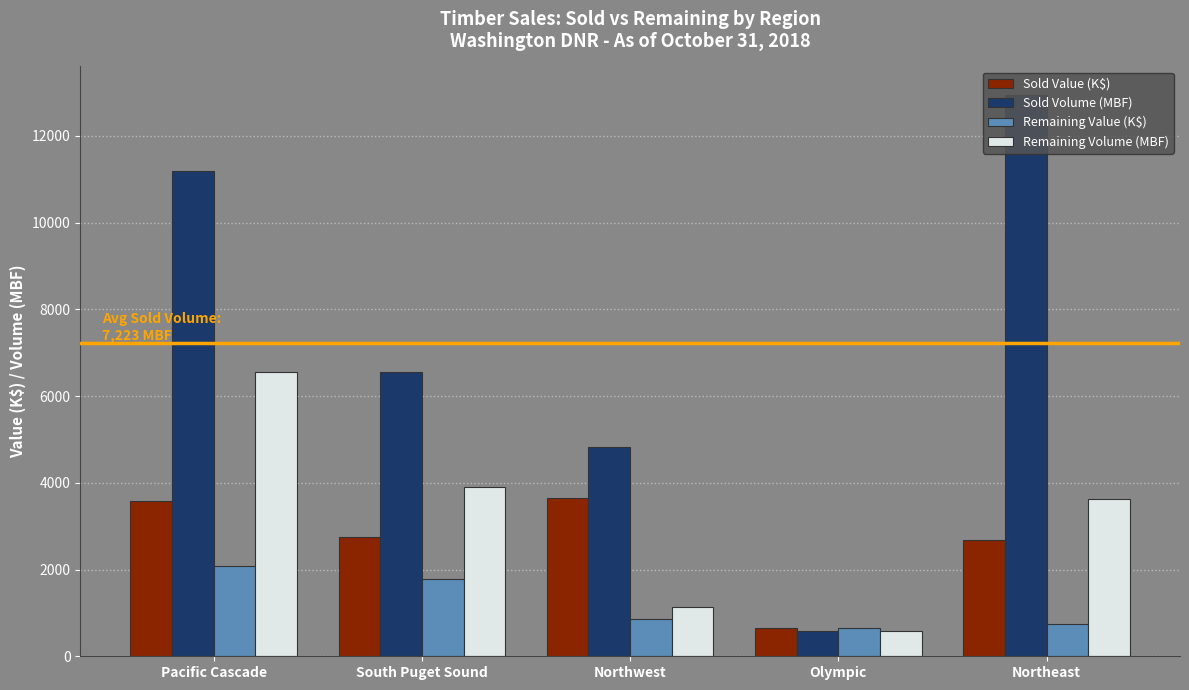

How many groups of bars are there?

5